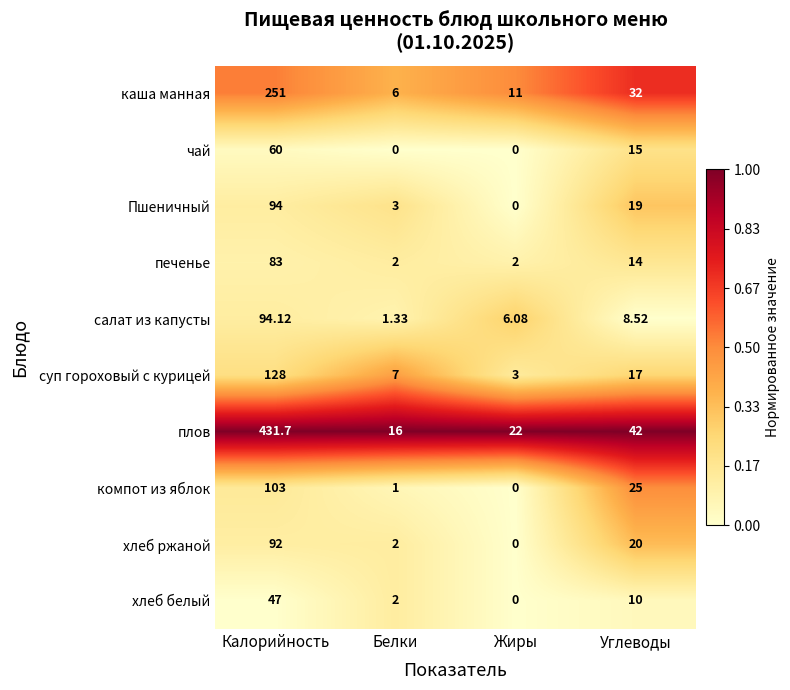

Which series has the largest total across all categories?

плов